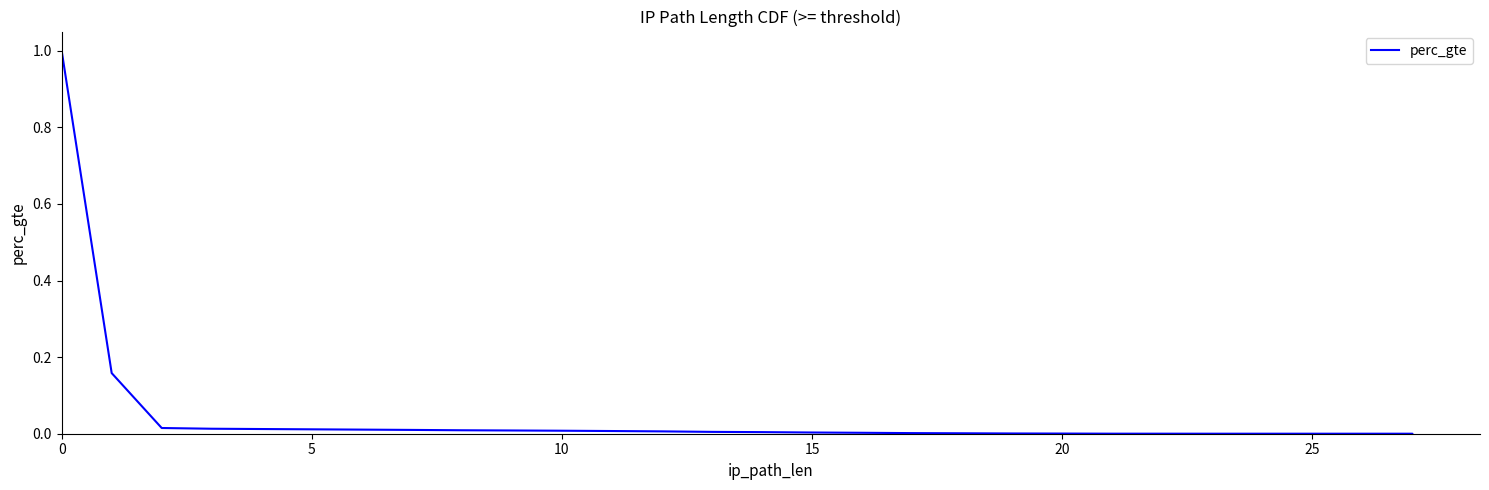

What is the average value?

0.1